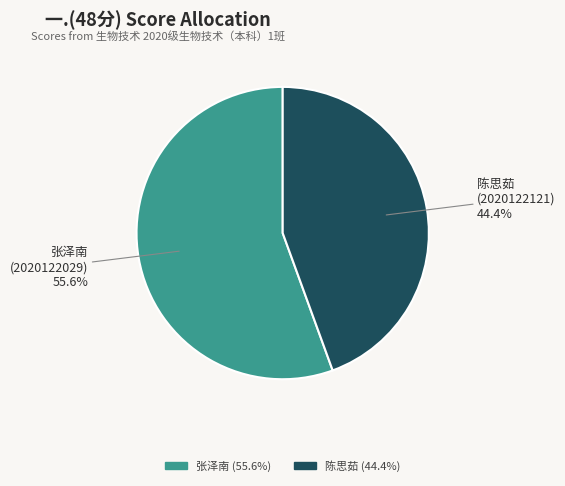

Count the number of slices in the pie.

2